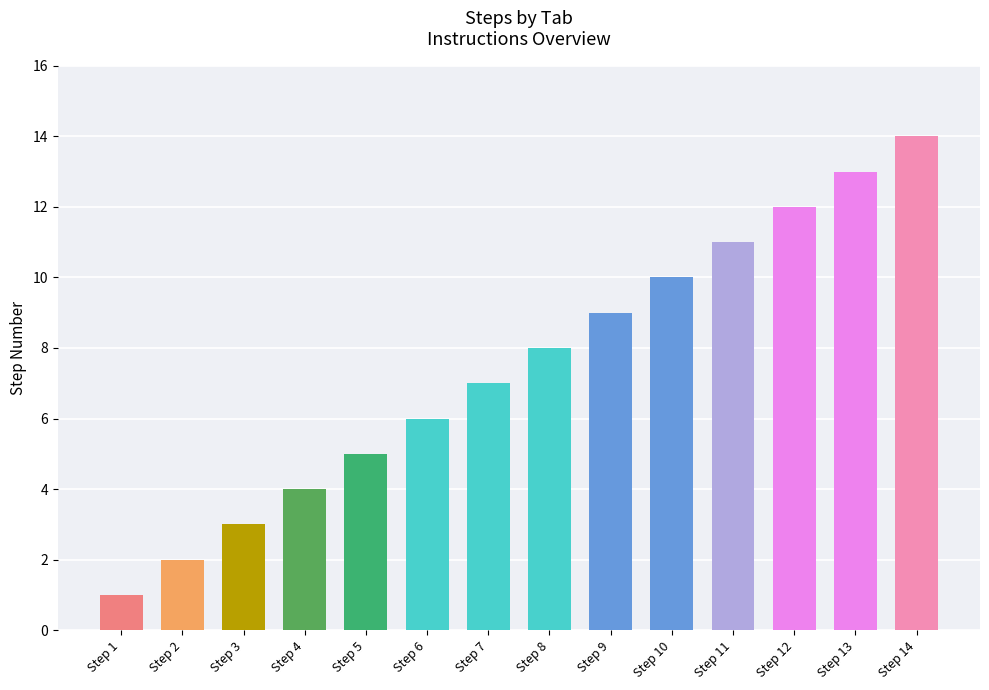

The value at Step 9 is 3. True or false?

False